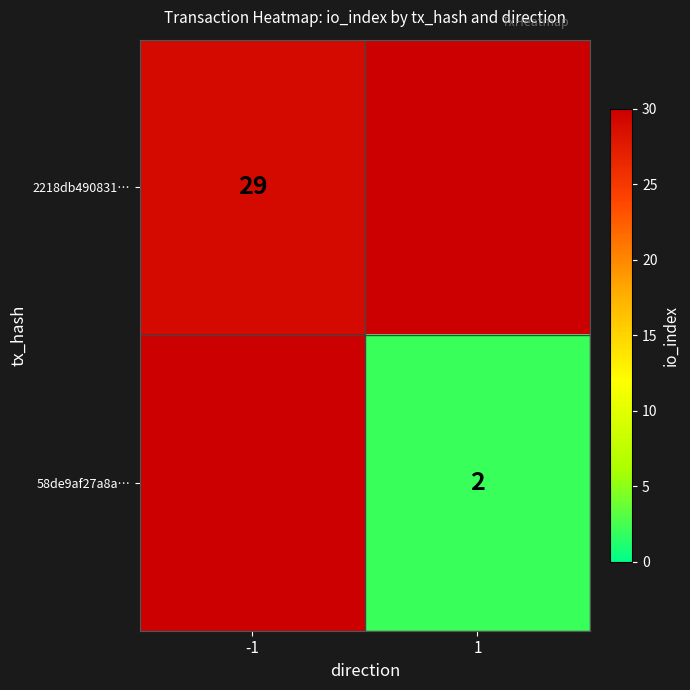

Which category has the highest value in the 58de9af27a8a… series?

-1